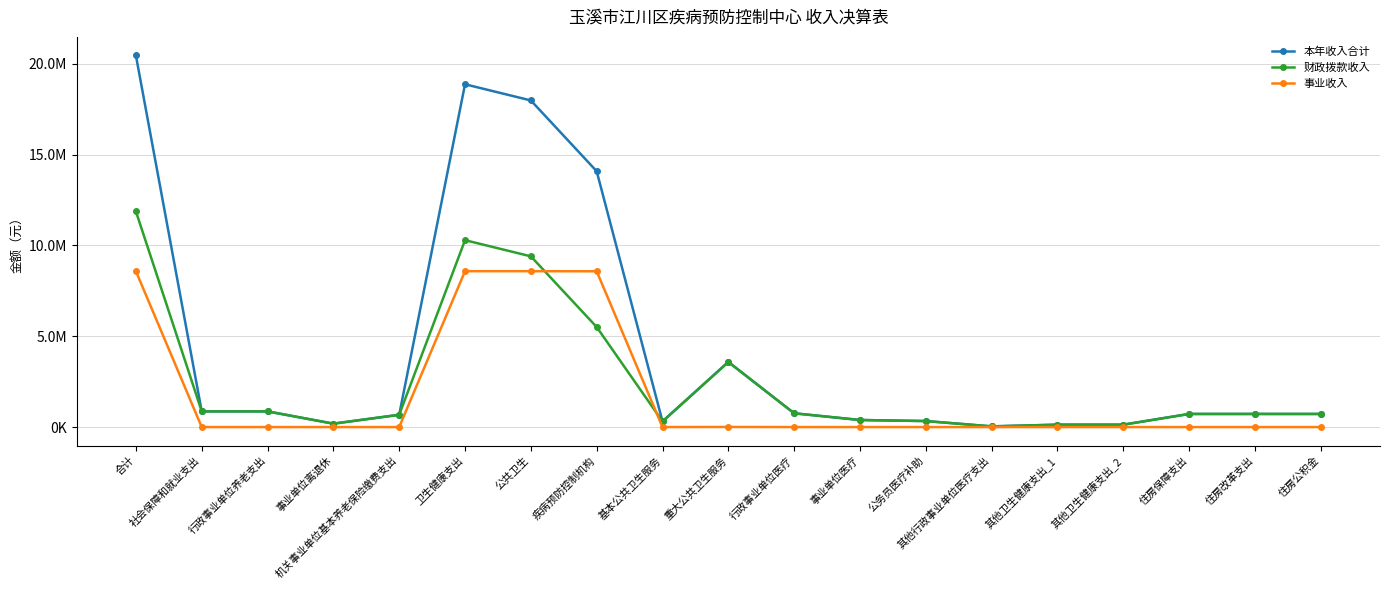

What is the difference between the maximum and minimum values in the 财政拨款收入 series?

11840581.3